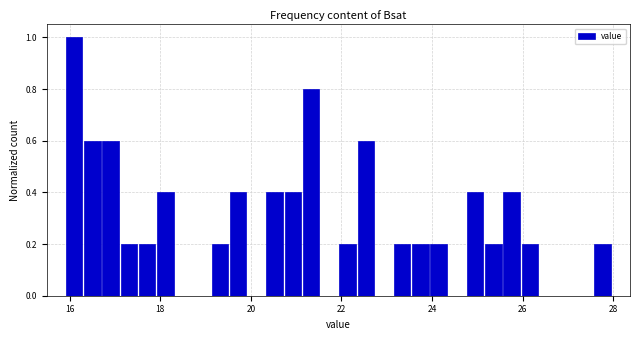

Around what value on the x-axis is the tallest bar? Give the approximate position of its centre, as read against the axis.

16.2